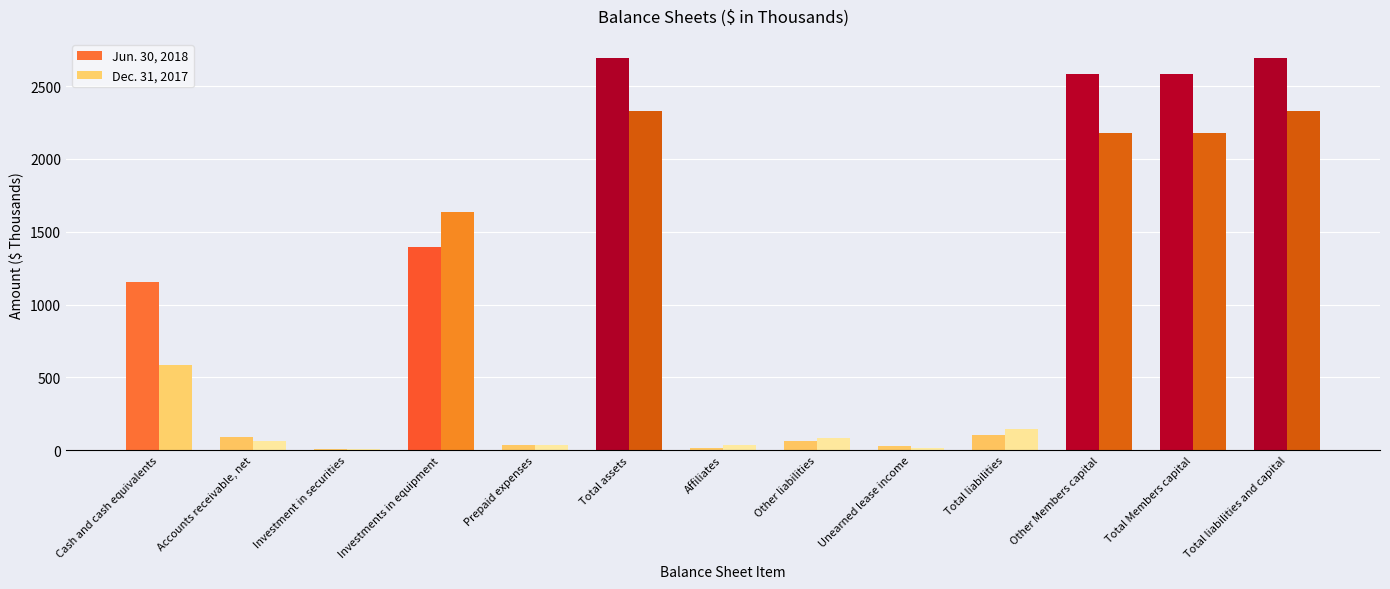

How many bars are there in each group?

2